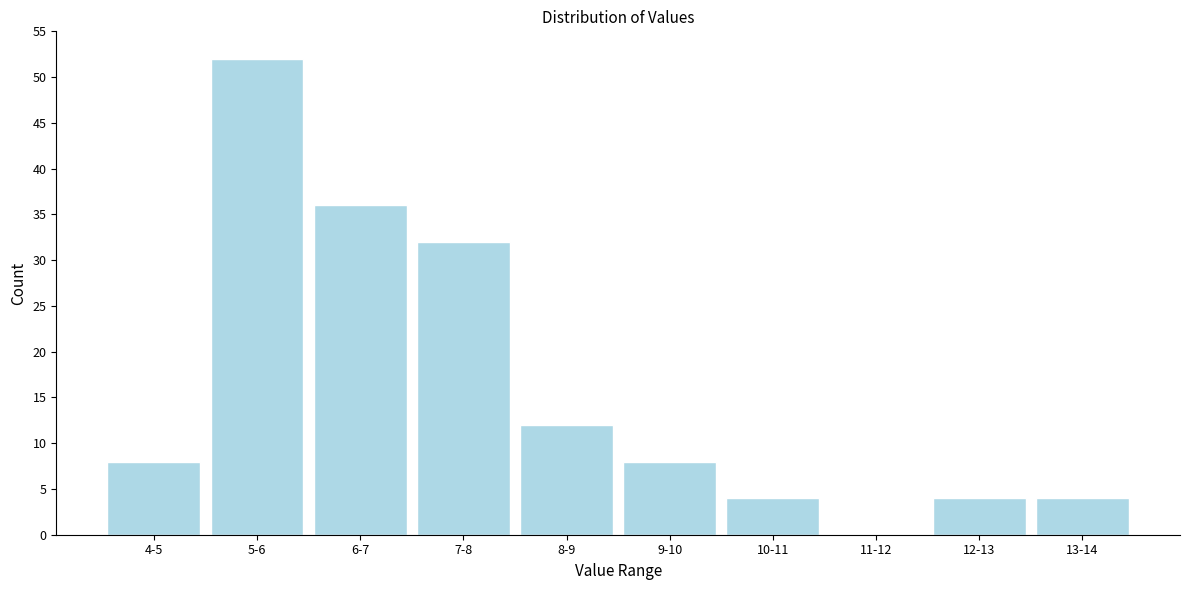

Reading right to left, list all the values displayed in this chart.

13-14=4	12-13=4	11-12=0	10-11=4	9-10=8	8-9=12	7-8=32	6-7=36	5-6=52	4-5=8